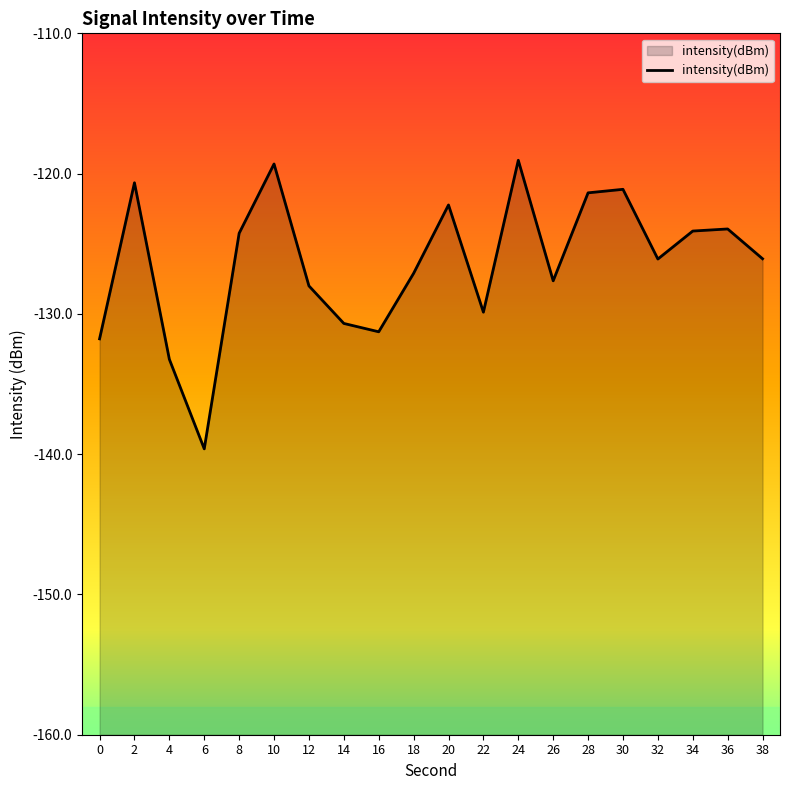

Rank the categories by value from lowest to highest.

6, 4, 0, 16, 14, 22, 12, 26, 18, 32, 38, 8, 34, 36, 20, 28, 30, 2, 10, 24